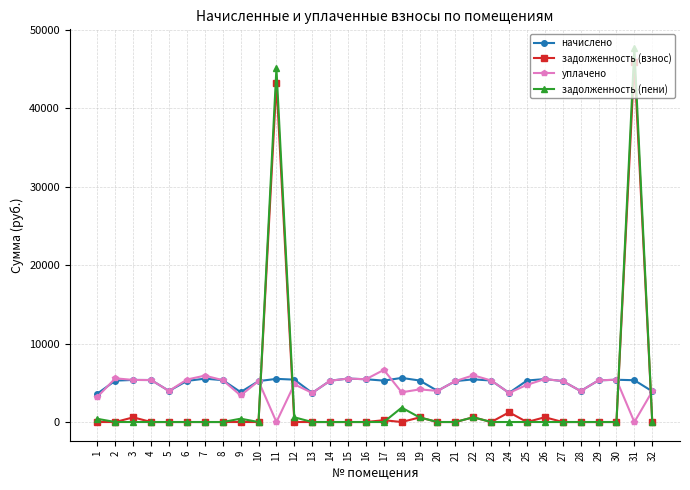

What are all the series names shown in the legend?

начислено, задолженность (взнос), уплачено, задолженность (пени)